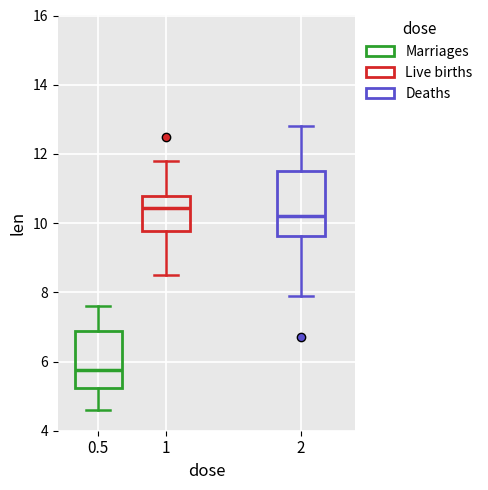

Where does the upper whisker of the box at x = 2 end on the y-axis? The values are not printed on the chart, so give them approximately, as read against the axis.

12.8